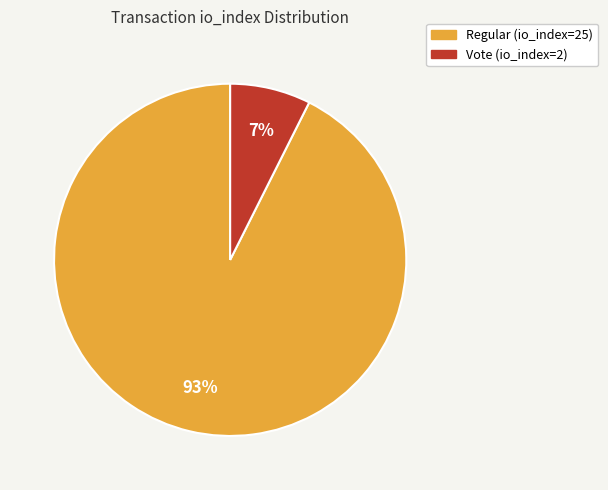

The Vote (io_index=2) slice represents 1% of the pie. True or false?

False